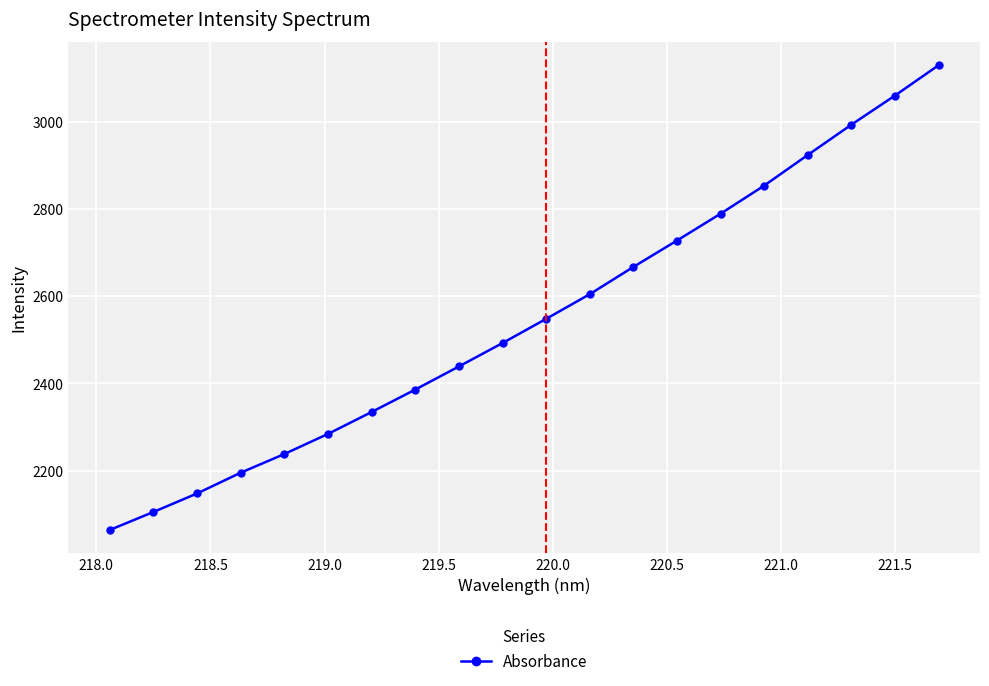

Does the chart have visible grid lines?

Yes